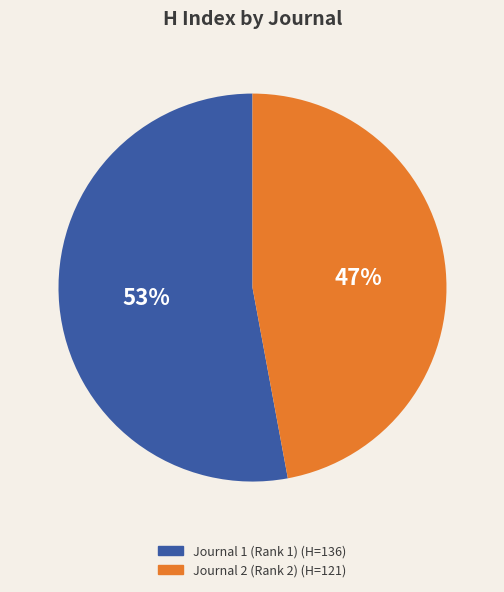

Is there a majority slice in this chart?

Yes